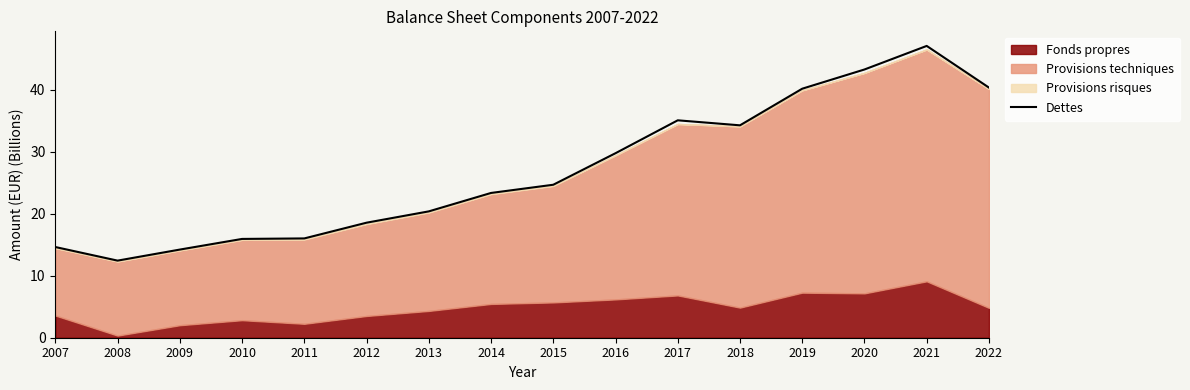

Which has a higher value, 2020 or 2018?

2020